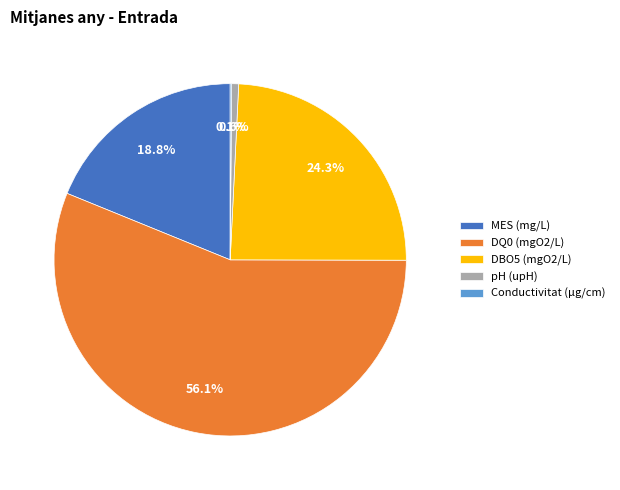

Which category has the biggest portion of the pie?

DQ0 (mgO2/L)